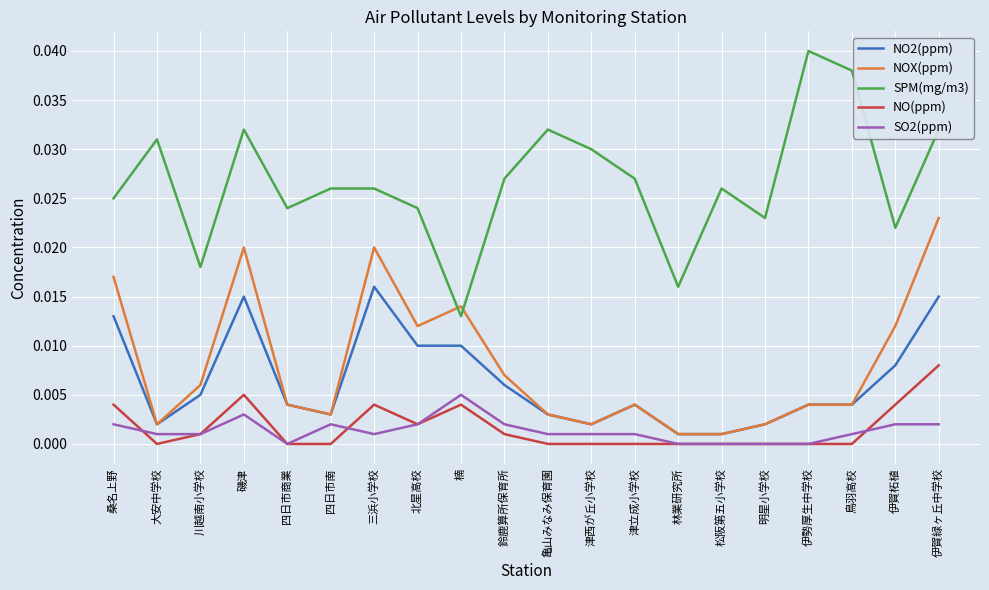

List the series in order of their peak value, lowest first.

SO2(ppm), NO(ppm), NO2(ppm), NOX(ppm), SPM(mg/m3)